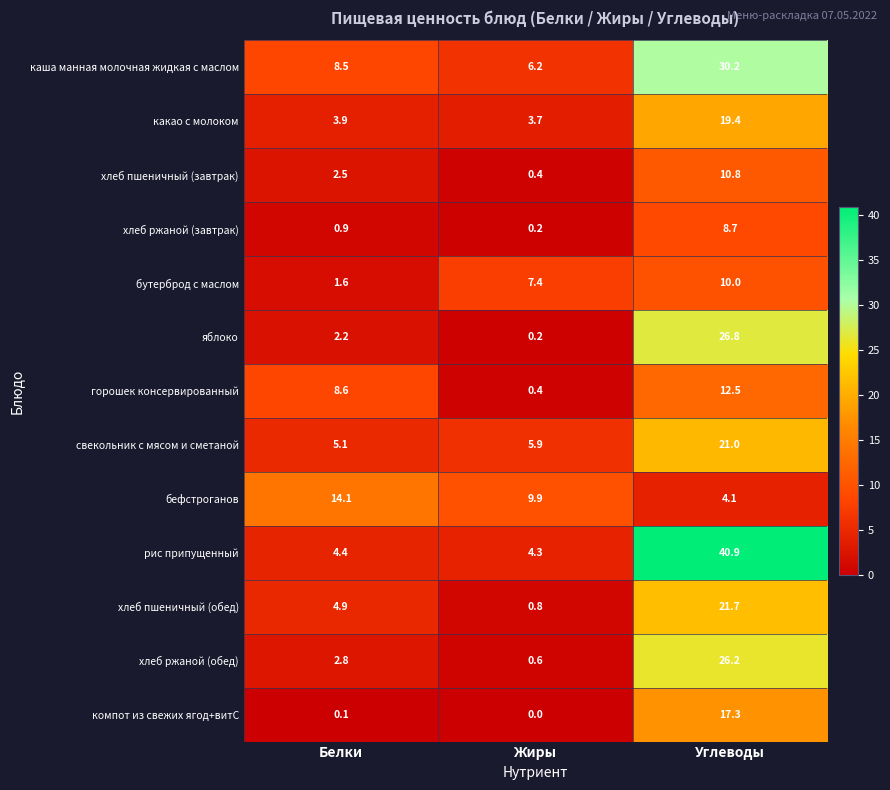

Which series has the widest spread of values?

рис припущенный